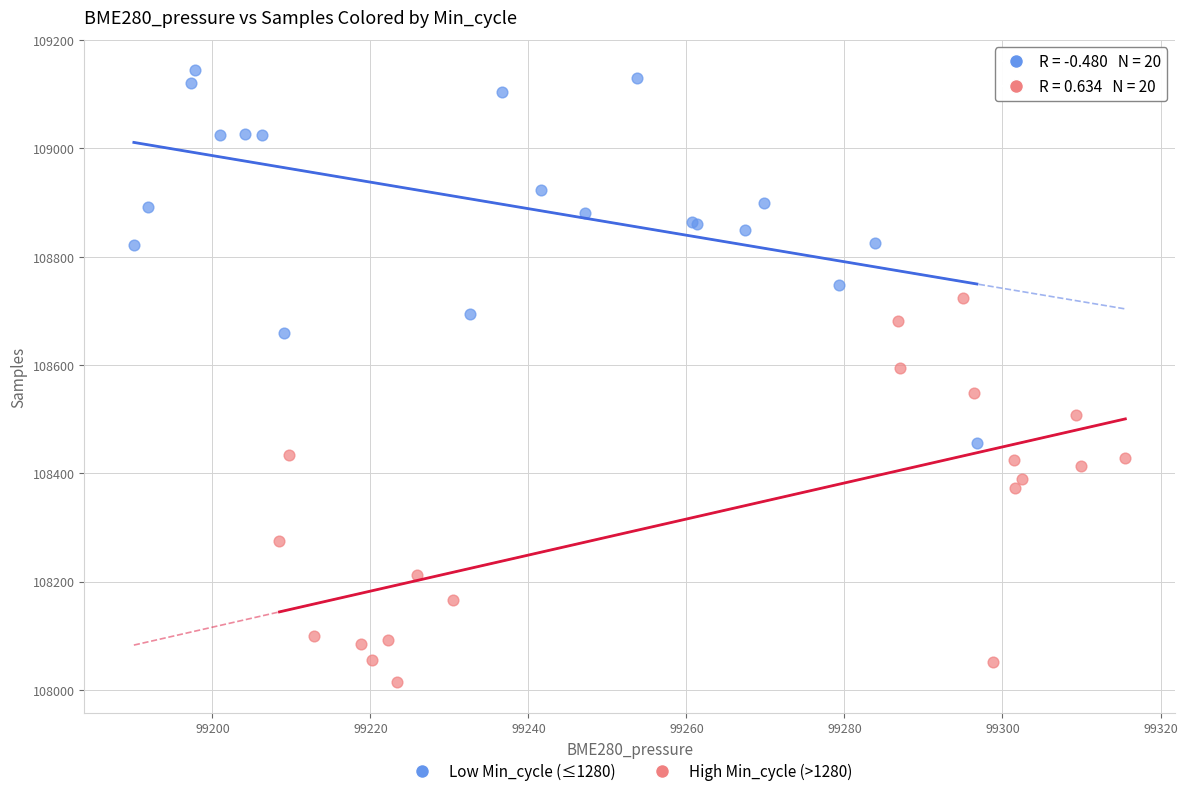

What are all the series names shown in the legend?

Low Min_cycle (≤1280), High Min_cycle (>1280)